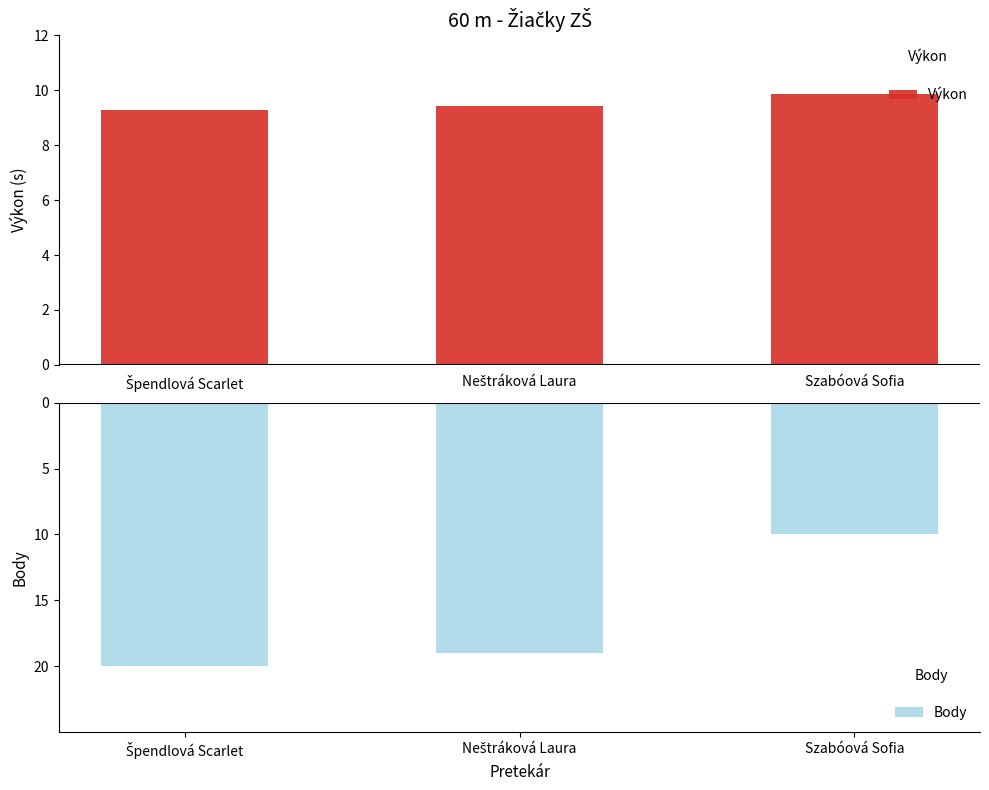

Rank the series by their maximum value, from lowest to highest.

Body, Výkon